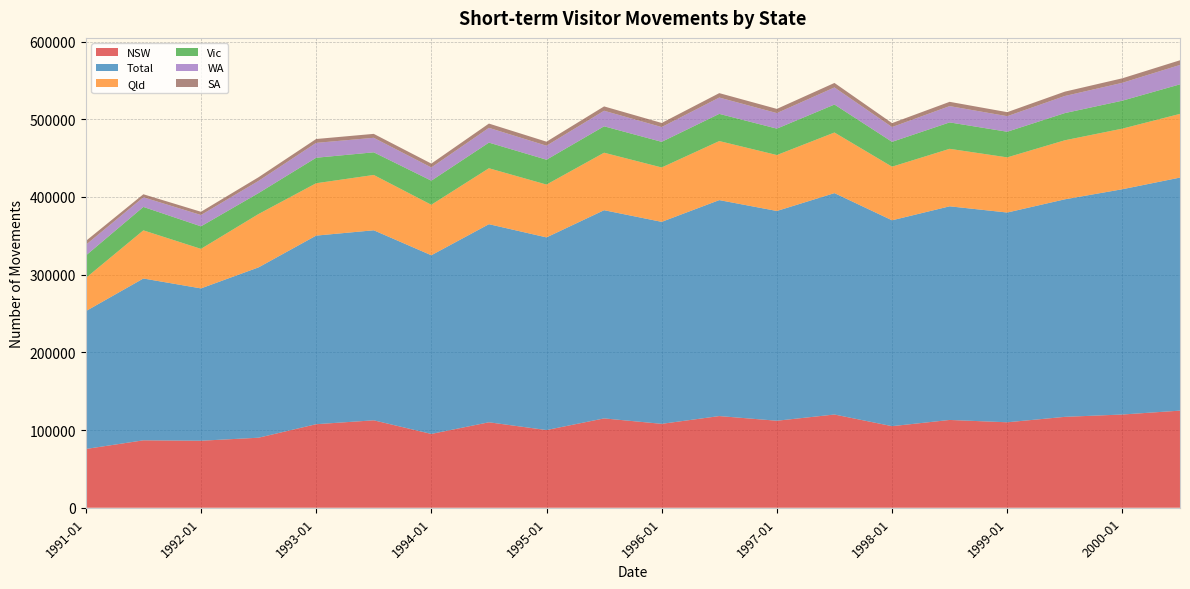

Reading left to right, list all the values displayed in this chart.

NSW: 1991-01=75630	1991-07=86770	1992-01=86250	1992-07=90140	1993-01=107530	1993-07=112540	1994-01=95000	1994-07=110000	1995-01=100000	1995-07=115000	1996-01=108000	1996-07=118000	1997-01=112000	1997-07=120000	1998-01=105000	1998-07=113000	1999-01=110000	1999-07=117000	2000-01=120000	2000-07=125000
Total: 1991-01=177410	1991-07=208310	1992-01=196090	1992-07=219260	1993-01=242760	1993-07=244620	1994-01=230000	1994-07=255000	1995-01=248000	1995-07=268000	1996-01=260000	1996-07=278000	1997-01=270000	1997-07=285000	1998-01=265000	1998-07=275000	1999-01=270000	1999-07=280000	2000-01=290000	2000-07=300000
Qld: 1991-01=42710	1991-07=61970	1992-01=50890	1992-07=68680	1993-01=67410	1993-07=71200	1994-01=65000	1994-07=72000	1995-01=68000	1995-07=74000	1996-01=70000	1996-07=76000	1997-01=72000	1997-07=78000	1998-01=69000	1998-07=74000	1999-01=71000	1999-07=76000	2000-01=78000	2000-07=82000
Vic: 1991-01=28840	1991-07=30170	1992-01=28990	1992-07=26950	1993-01=32820	1993-07=29150	1994-01=31000	1994-07=33000	1995-01=32000	1995-07=34000	1996-01=33000	1996-07=35000	1997-01=34000	1997-07=36000	1998-01=32000	1998-07=34000	1999-01=33000	1999-07=35000	2000-01=36000	2000-07=38000
WA: 1991-01=13790	1991-07=12380	1992-01=14570	1992-07=15710	1993-01=19130	1993-07=18680	1994-01=17000	1994-07=19000	1995-01=18000	1995-07=20000	1996-01=19000	1996-07=21000	1997-01=20000	1997-07=22000	1998-01=19000	1998-07=21000	1999-01=20000	1999-07=22000	2000-01=23000	2000-07=25000
SA: 1991-01=4930	1991-07=3920	1992-01=4180	1992-07=4700	1993-01=4990	1993-07=5070	1994-01=5000	1994-07=5500	1995-01=5200	1995-07=5600	1996-01=5300	1996-07=5700	1997-01=5400	1997-07=5800	1998-01=5100	1998-07=5500	1999-01=5200	1999-07=5600	2000-01=5800	2000-07=6000